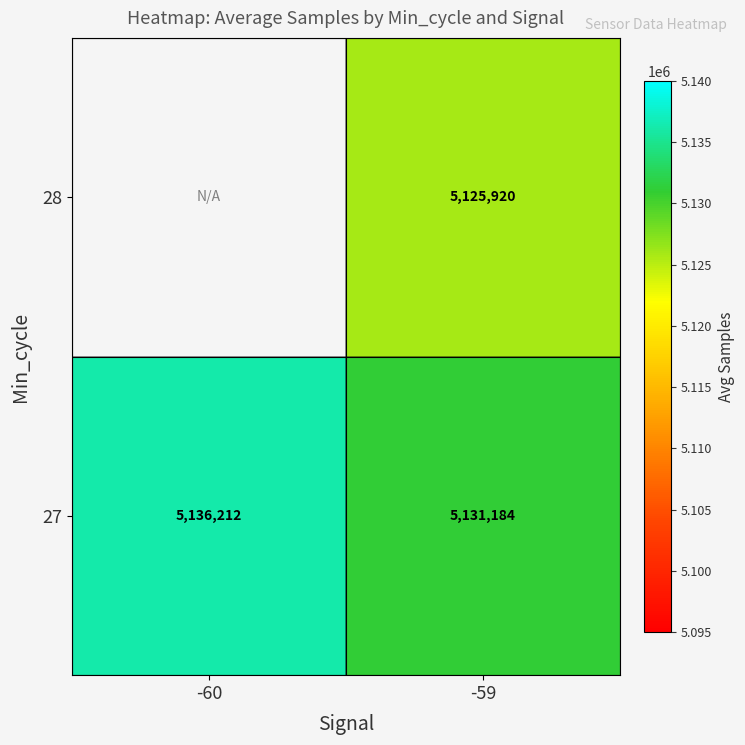

At which label does 27 reach its minimum?

-59